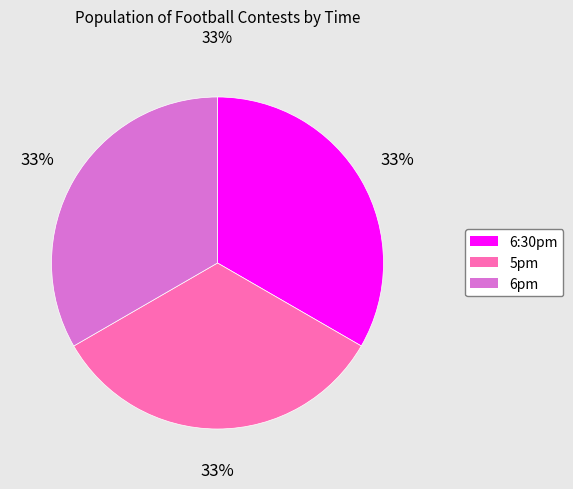

The 6pm slice represents 33% of the pie. True or false?

True